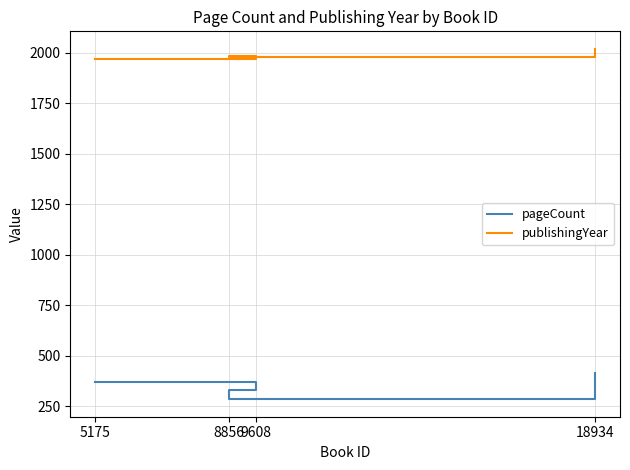

Which category has the highest value across all series?

18934